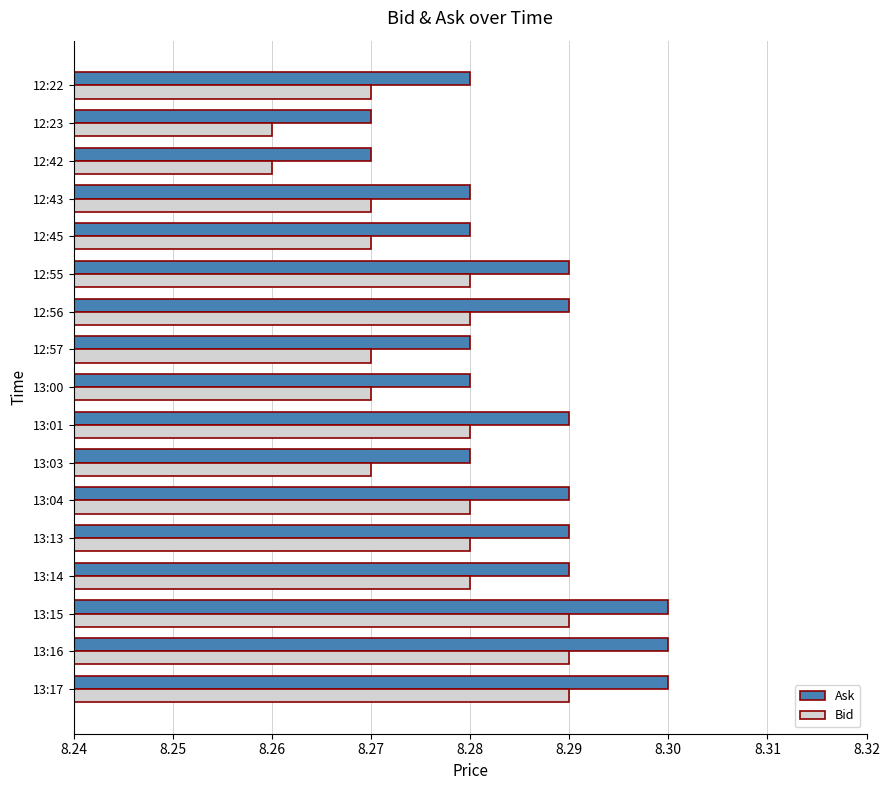

The value of Ask at 13:01 is 14.0. True or false?

False